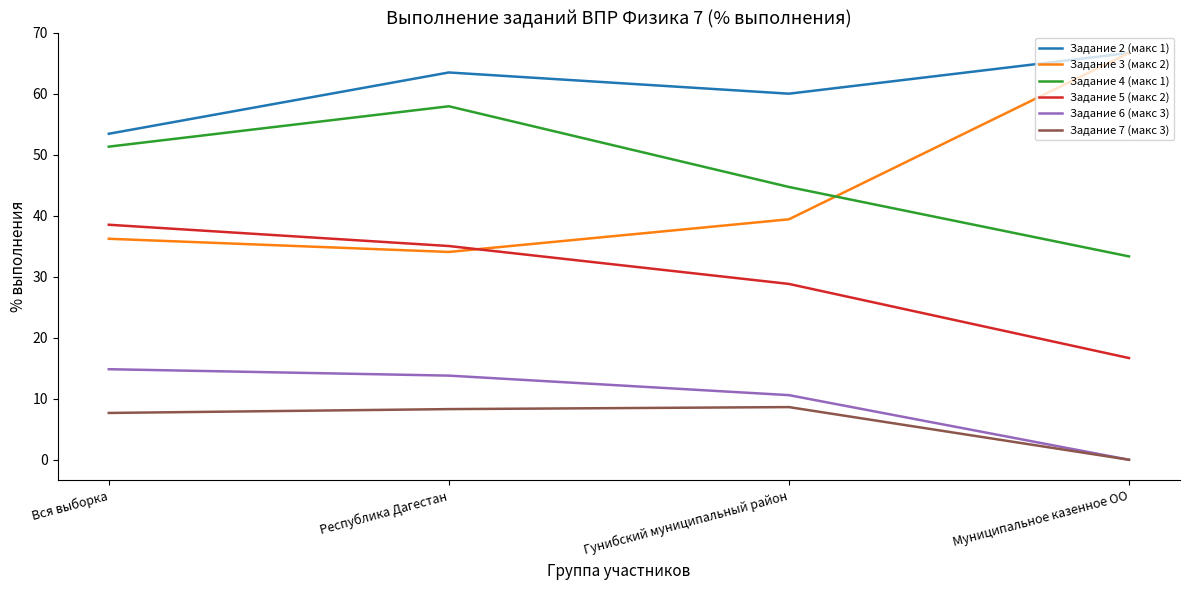

True or false: Задание 4 (макс 1) and Задание 6 (макс 3) intersect in this chart.

False